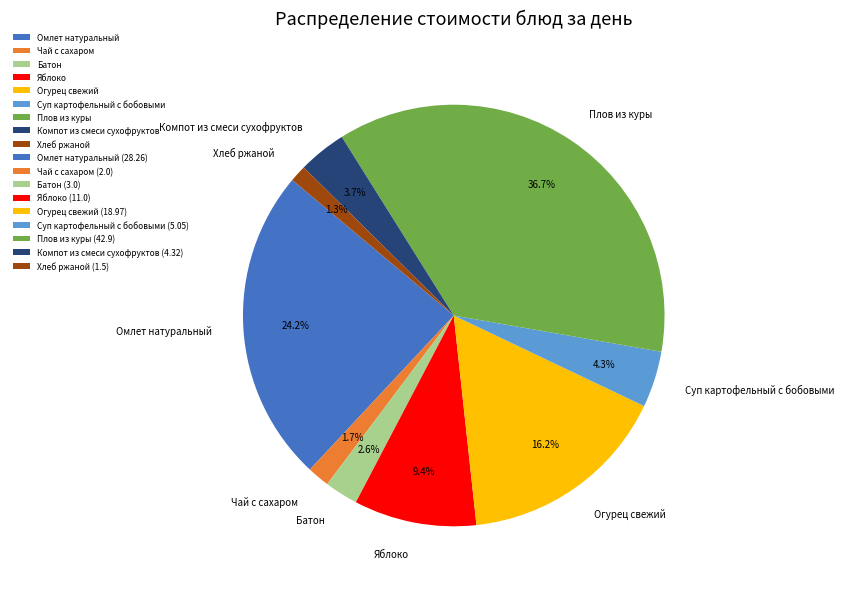

The Суп картофельный с бобовыми slice represents 4% of the pie. True or false?

True